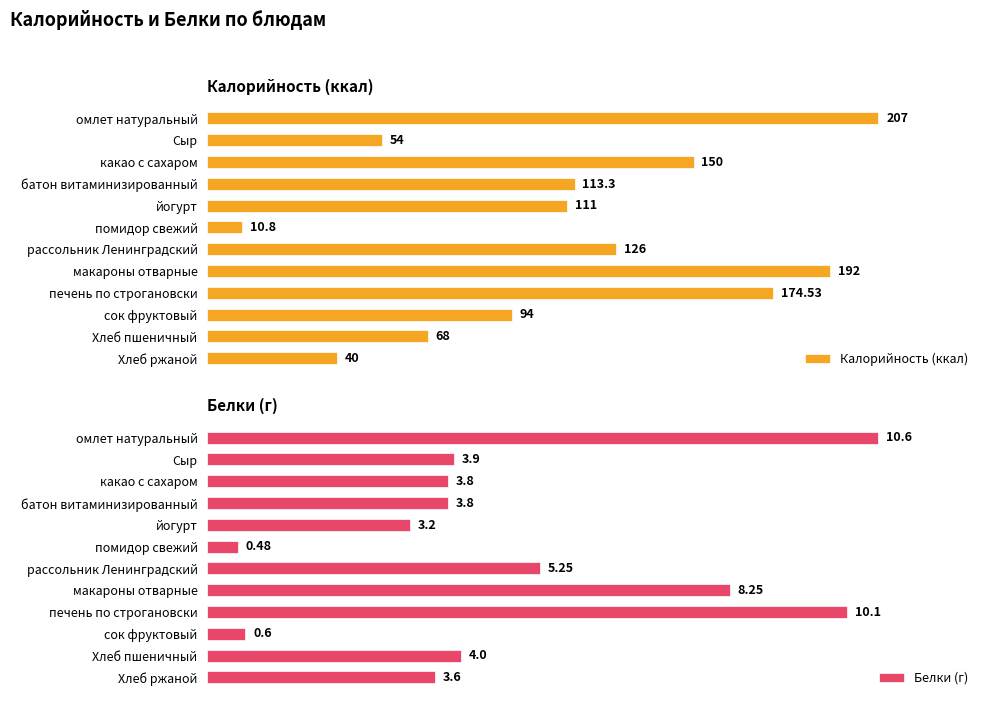

Where is Калорийность (ккал) nearest to the value 108?

йогурт